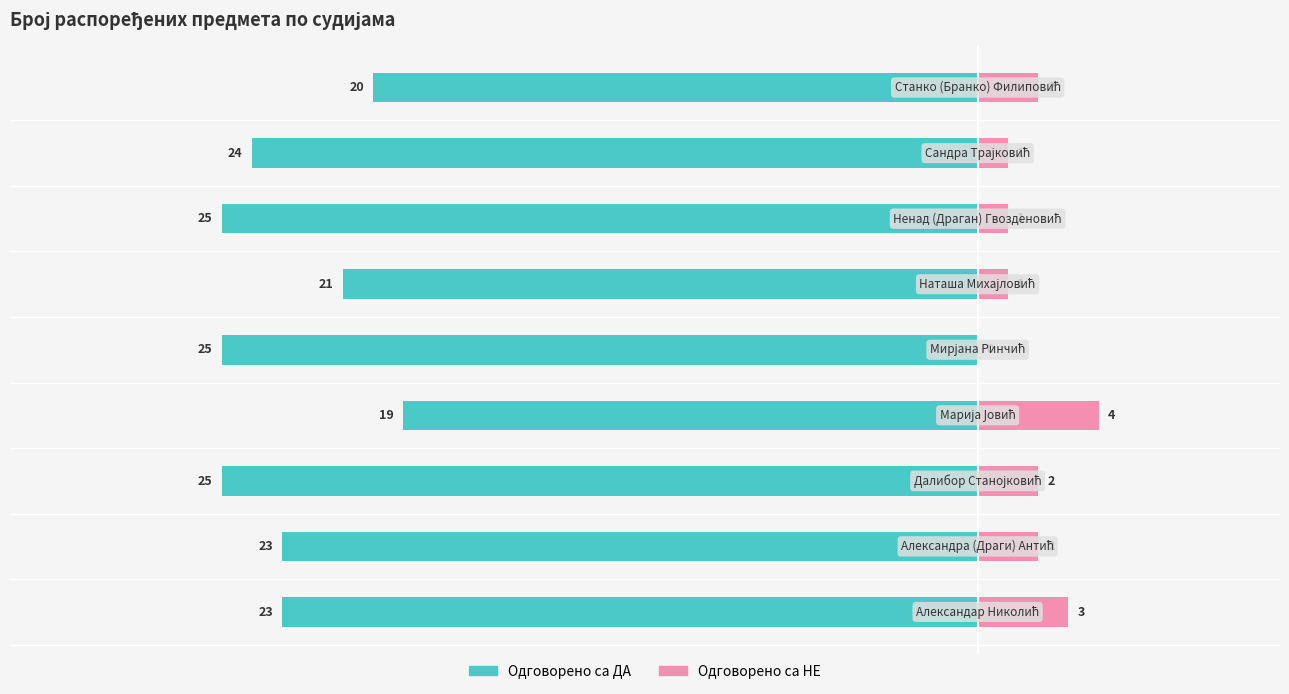

How many Одговорено са НЕ values are between 1 and 2?

6